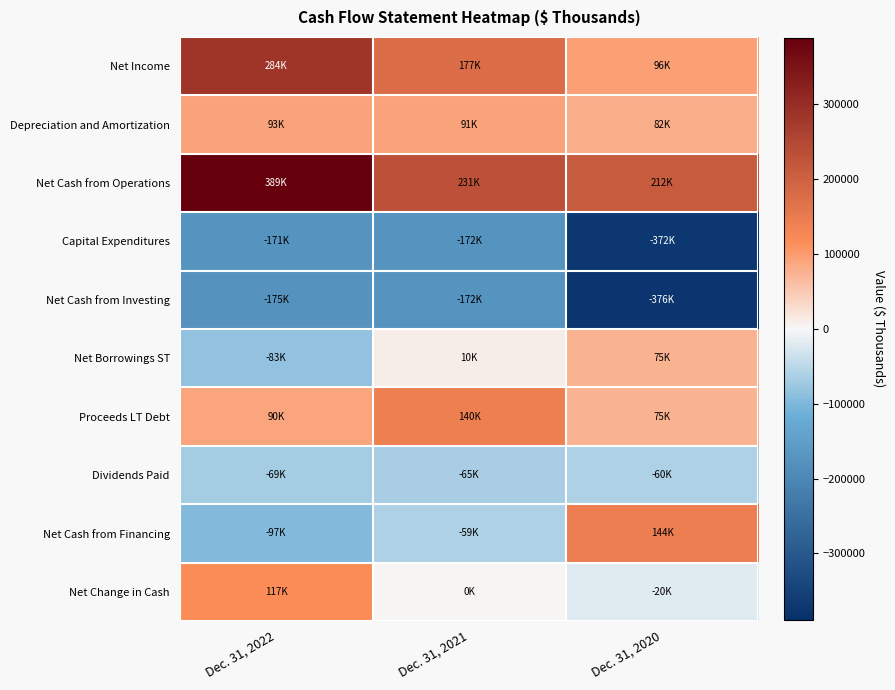

Which series changed the most between Dec. 31, 2022 and Dec. 31, 2021?

Net Cash from Operations